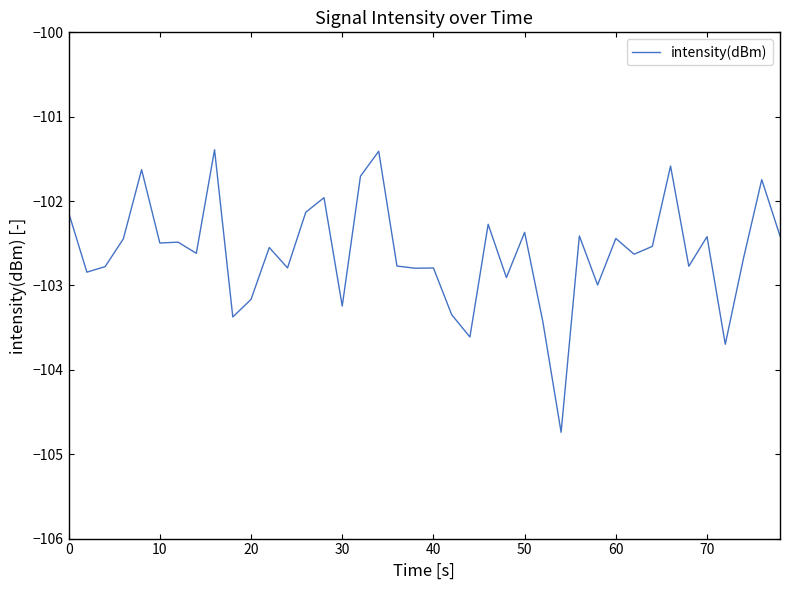

What is the smallest value displayed?

-104.7